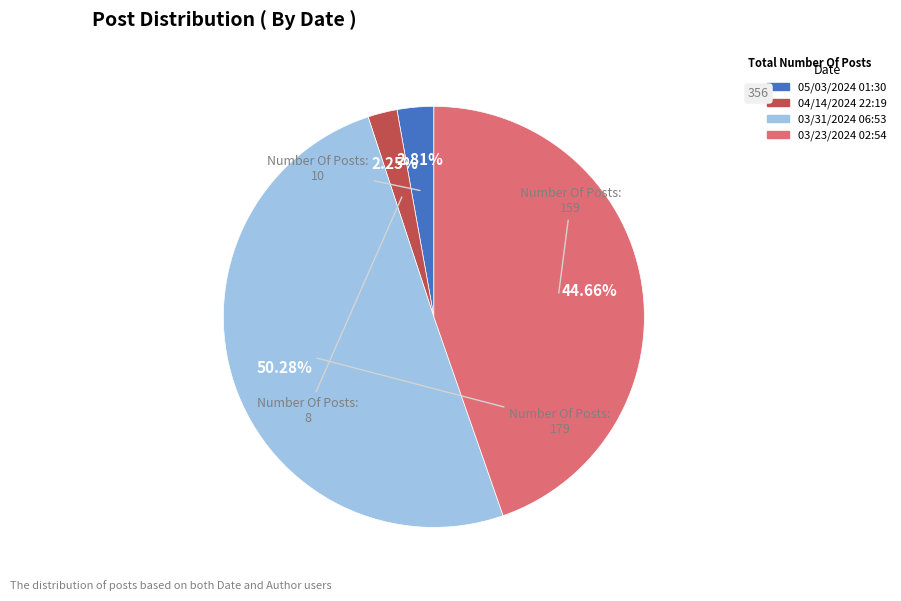

Count the number of slices in the pie.

4